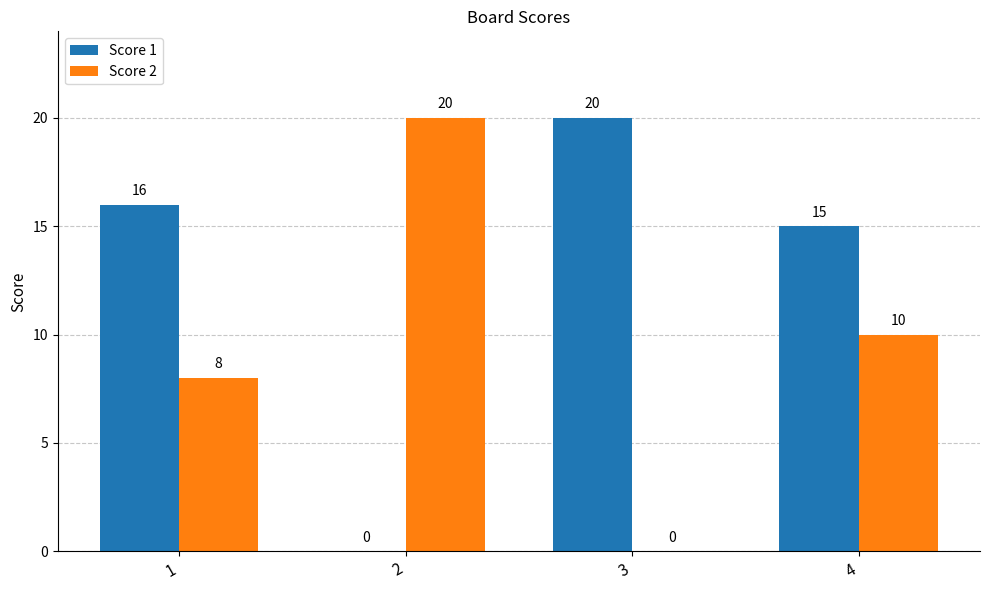

What is the total value across all series at 2?

20